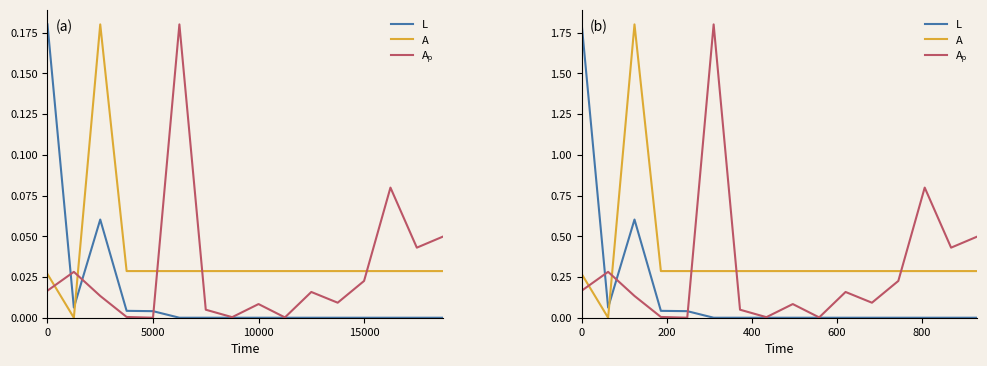

In L, how many points are higher than both neighbors (excluding endpoints)?

1